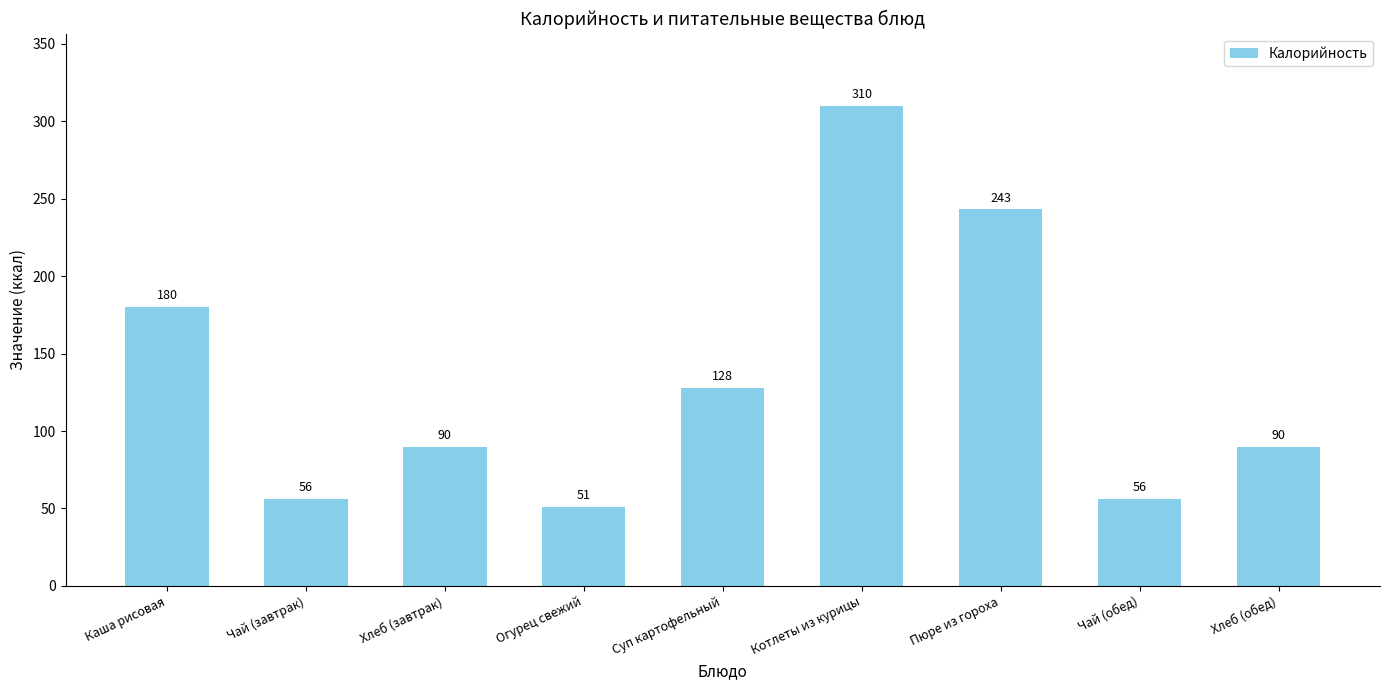

What is the ratio of the value at Суп картофельный to the value at Пюре из гороха?

0.5